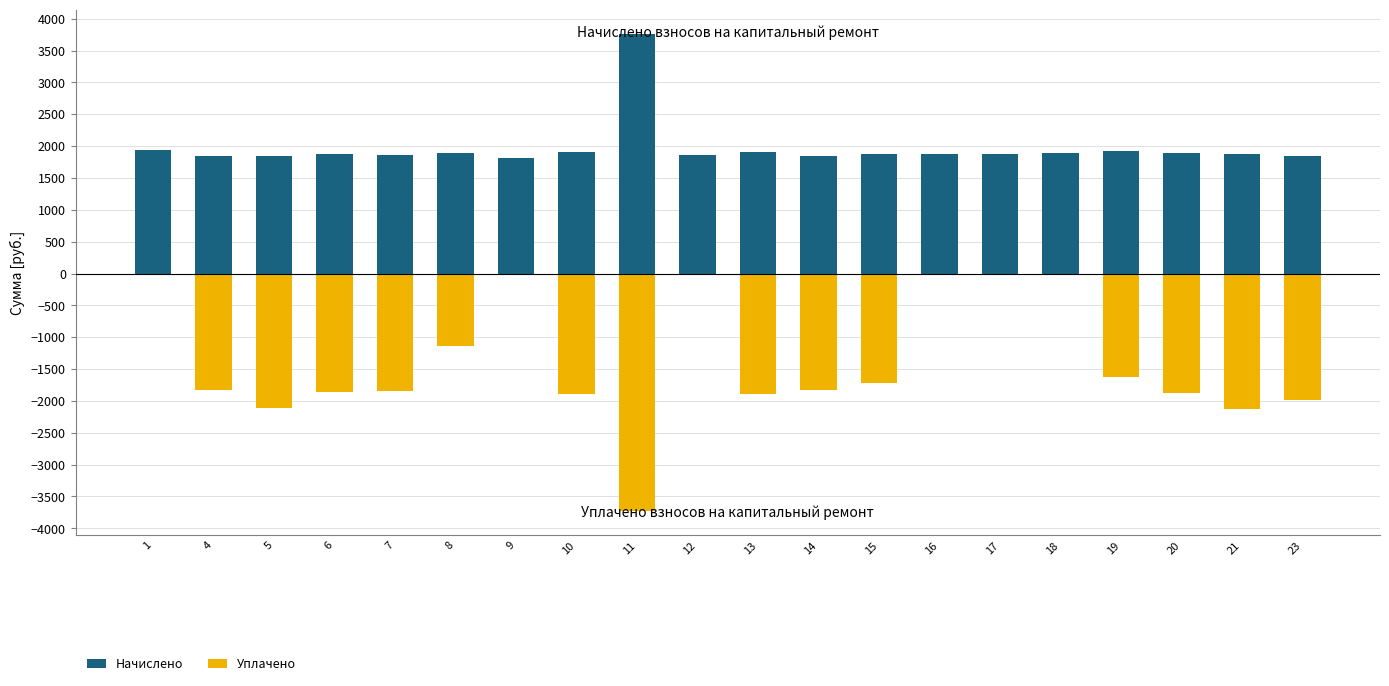

How many categories are shown in the chart?

20